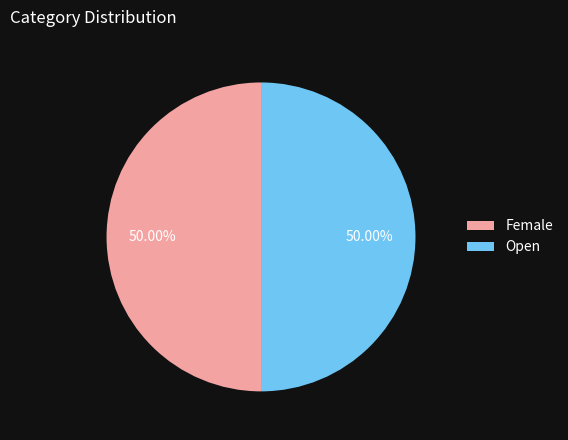

What is the ratio of the value at Open to the value at Female?

1.0